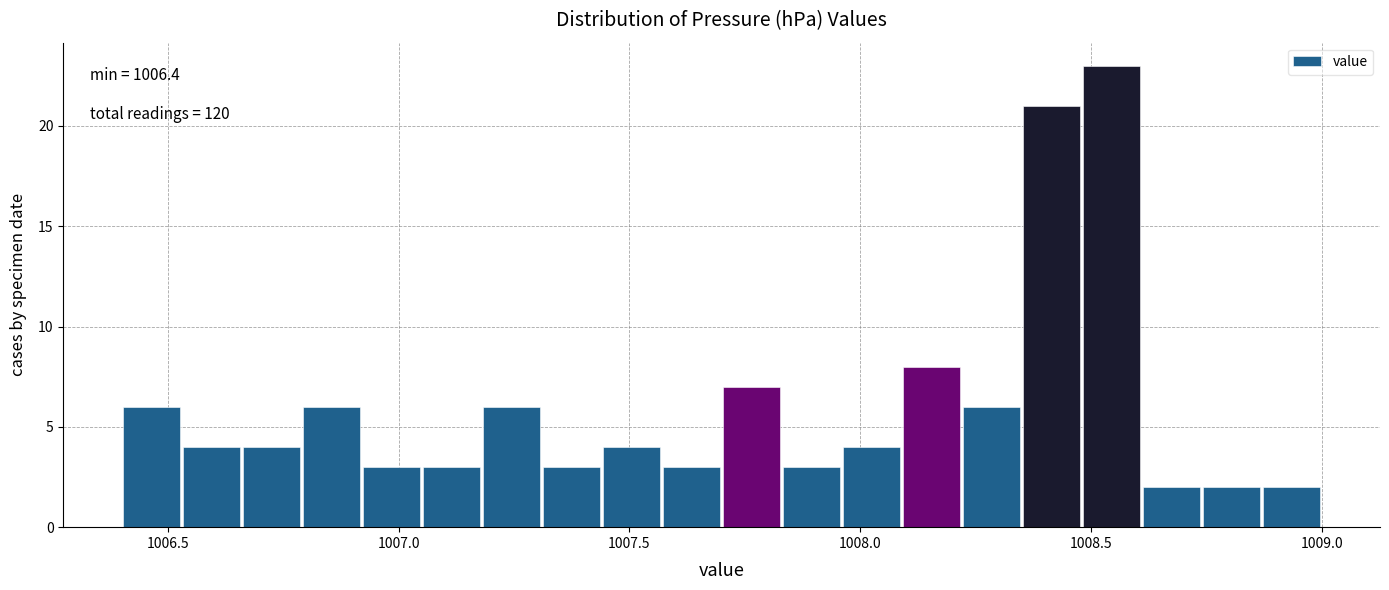

Read against the x-axis, roughly where is the centre of the tallest bar?

1008.55